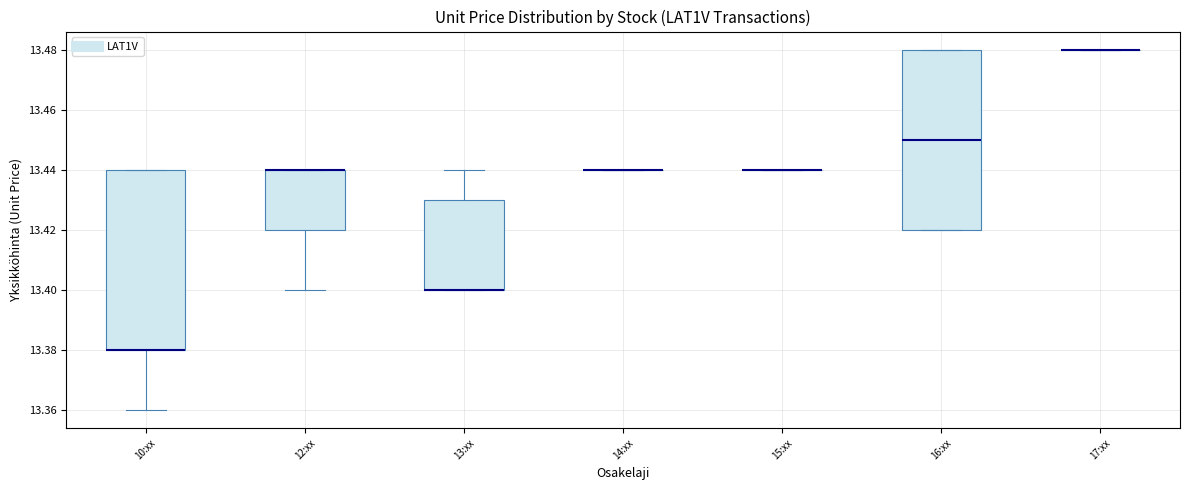

Reading left to right, read every box against the y-axis: the position of its median line, the range the box covers, and the ends of its whiskers. The values are not printed on the chart, so give them approximately, as read against the axis.

10:xx: median 13.38 (drawn on the box's lower edge), box 13.38 to 13.44, whiskers 13.36 to 13.44
12:xx: median 13.44 (drawn on the box's upper edge), box 13.42 to 13.44, whiskers 13.40 to 13.44
13:xx: median 13.40 (drawn on the box's lower edge), box 13.40 to 13.43, whiskers 13.40 to 13.44
14:xx: box collapsed to a line at 13.44, whiskers 13.44 to 13.44
15:xx: box collapsed to a line at 13.44, whiskers 13.44 to 13.44
16:xx: median 13.45, box 13.42 to 13.48, whiskers 13.42 to 13.48
17:xx: box collapsed to a line at 13.48, whiskers 13.48 to 13.48